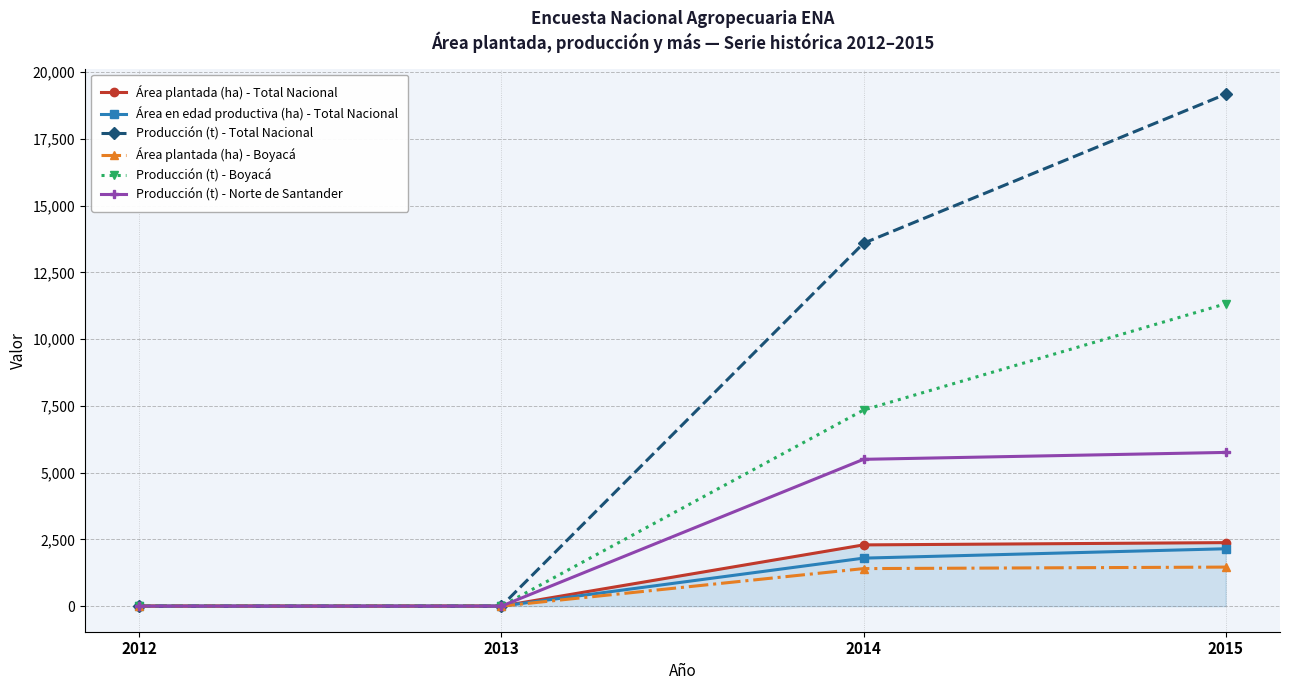

Between 2013 and 2014, which series saw the biggest shift?

Producción (t) - Total Nacional